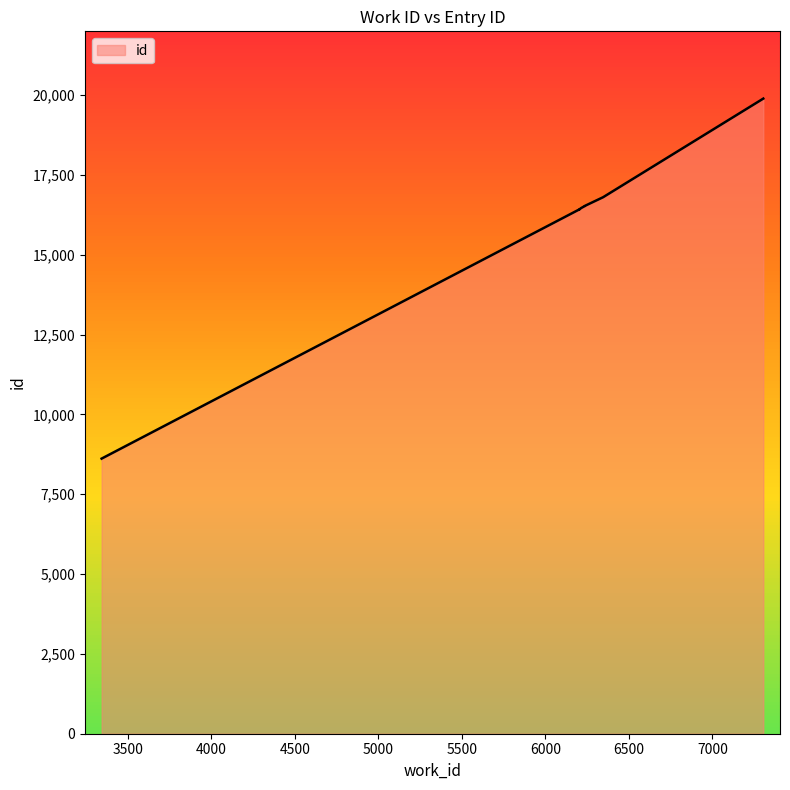

List the labels in order of value, largest first.

7305, 6346, 6237, 6237, 6232, 6213, 6206, 6203, 6203, 3344